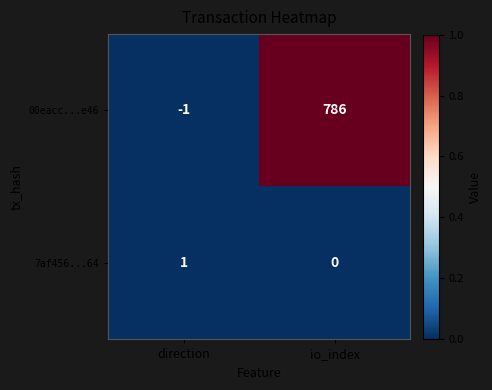

Which series has the widest spread of values?

00eacc...e46